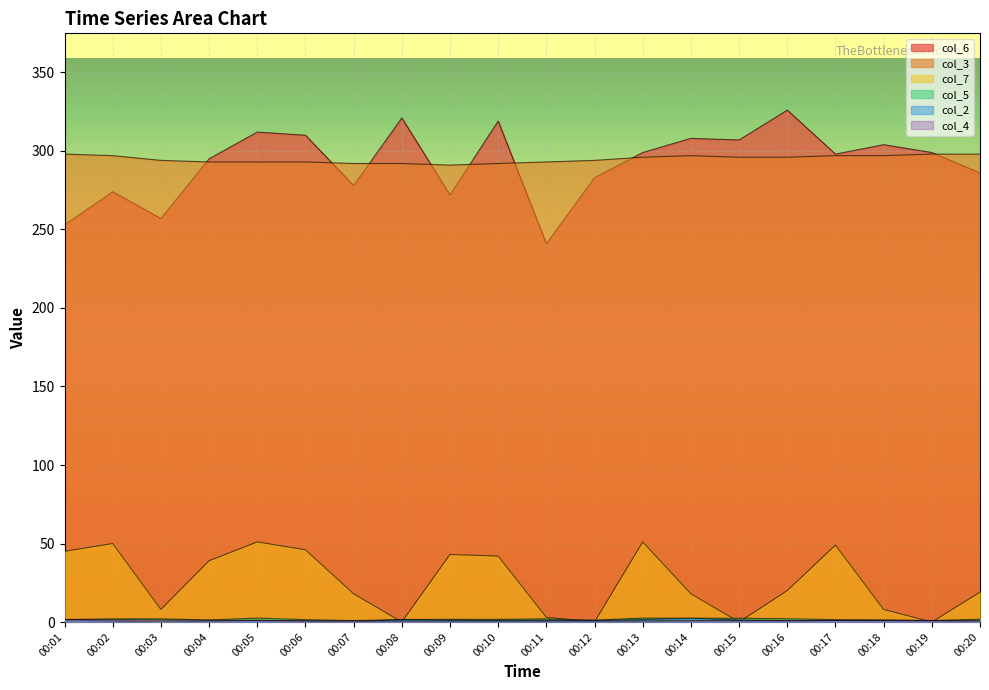

What are all the series names shown in the legend?

col_6, col_3, col_7, col_5, col_2, col_4